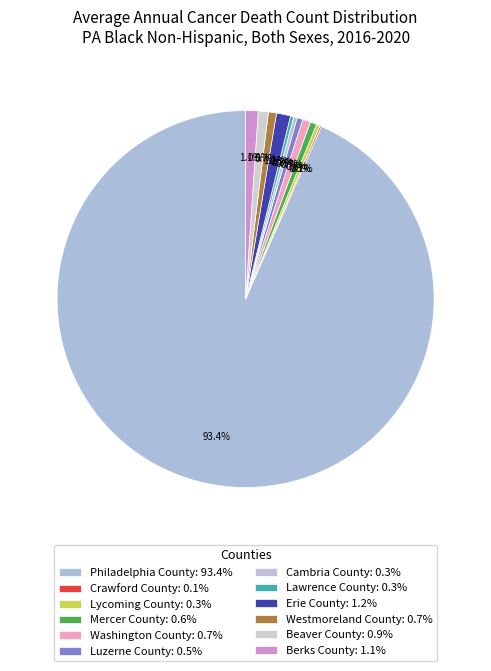

True or false: Luzerne County accounts for 0% of the total.

True